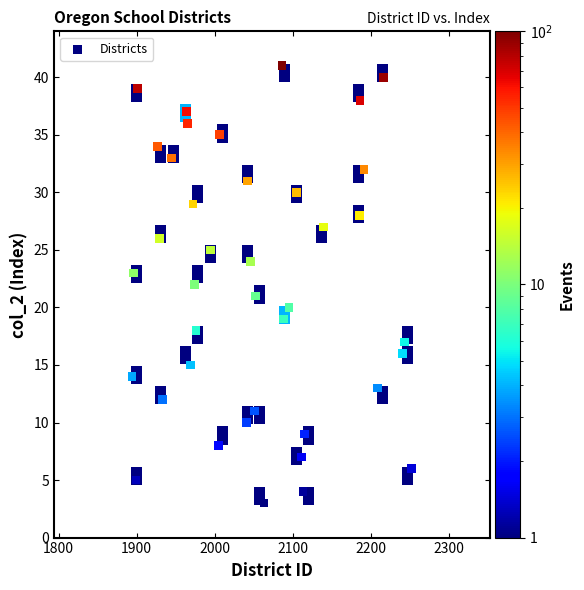

What is the range of X values (max minus min)?

358